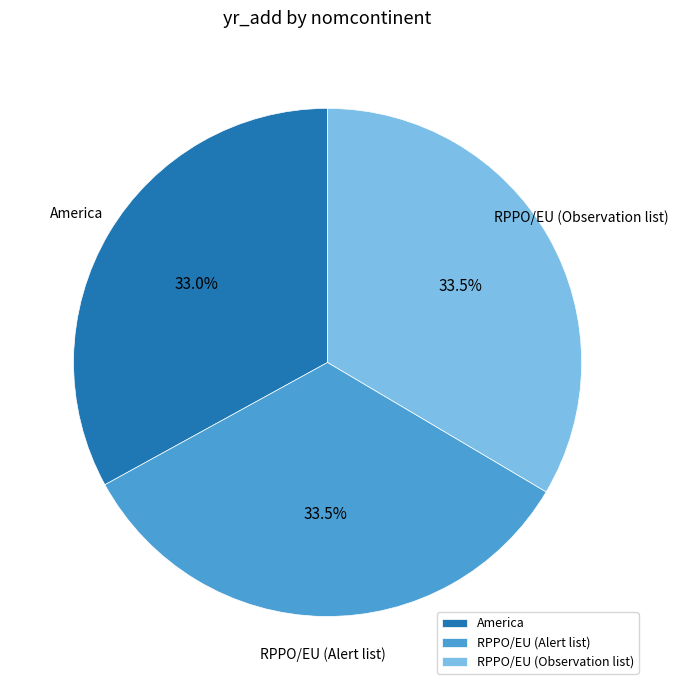

What percentage is NOT represented by RPPO/EU (Observation list)?

66.5%